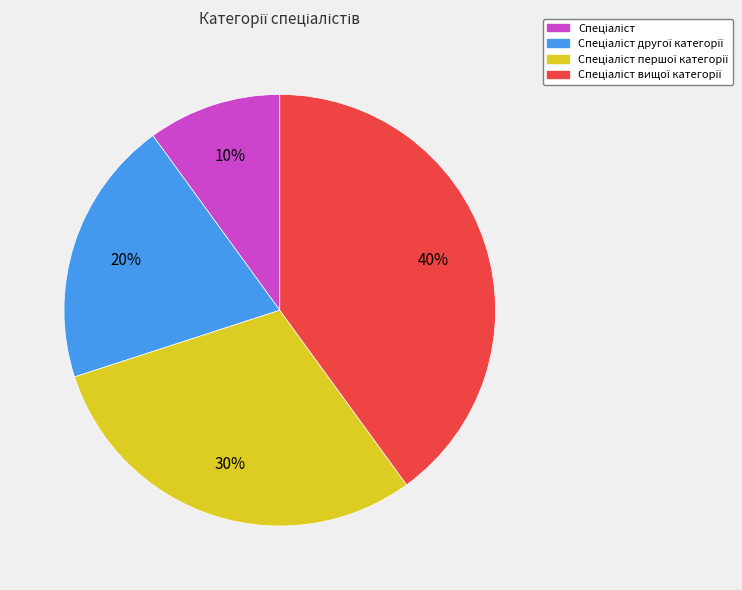

To the nearest percent, what is the difference between the largest and smallest slice percentages?

30%